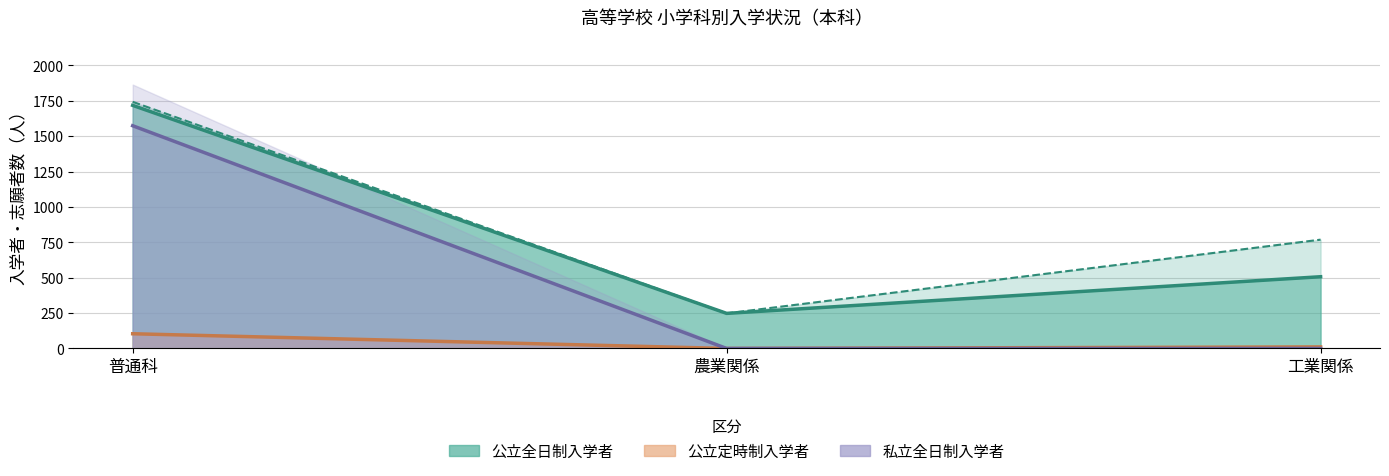

How many values in the 私立全日制志願者 series exceed 0?

1